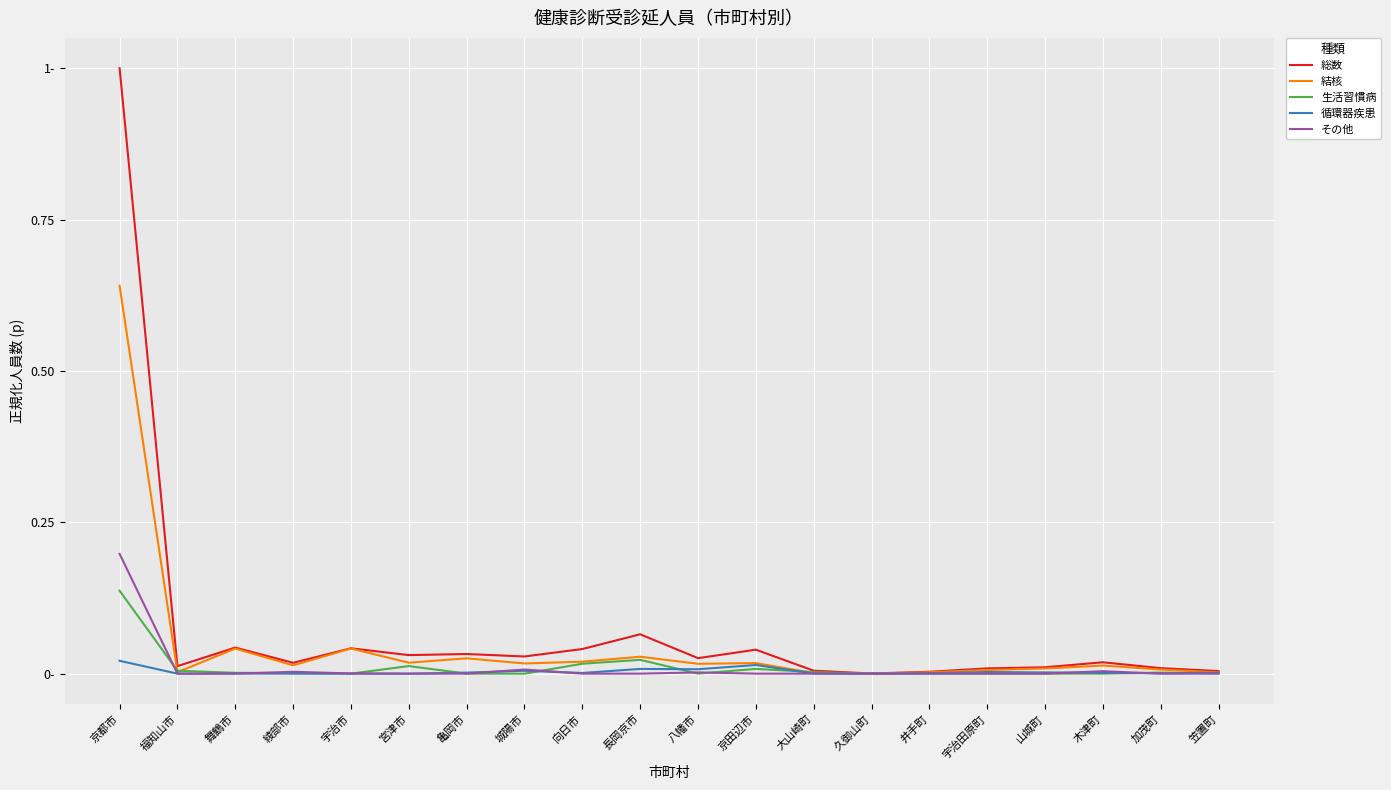

Which category has the highest value across all series?

京都市